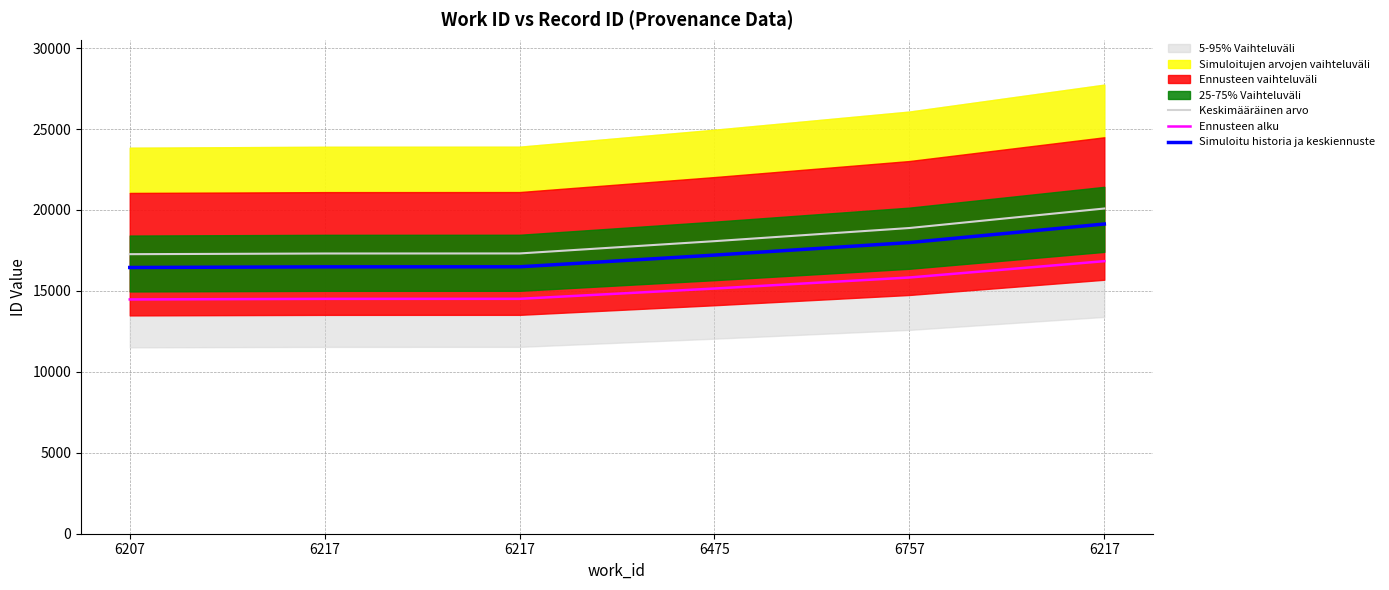

Does the chart have visible grid lines?

Yes